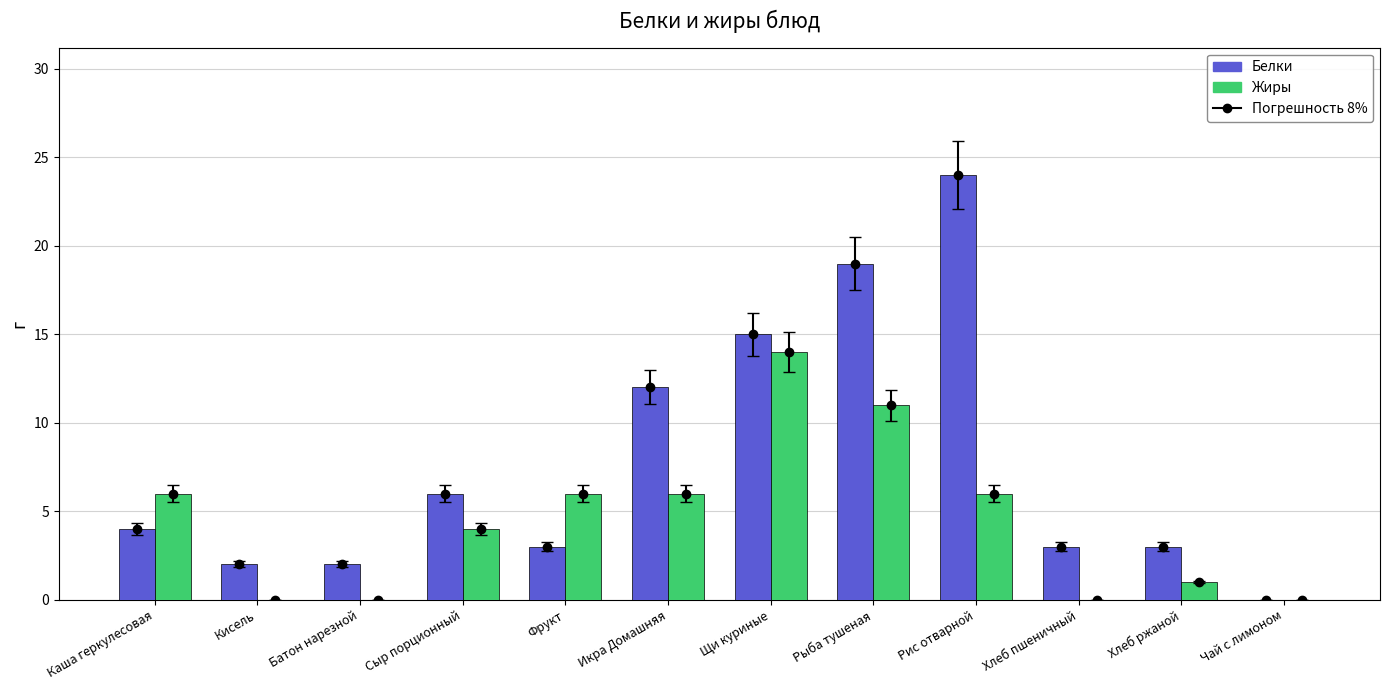

Rank the categories by Жиры value from lowest to highest.

Кисель, Батон нарезной, Хлеб пшеничный, Чай с лимоном, Хлеб ржаной, Сыр порционный, Каша геркулесовая, Фрукт, Икра Домашняя, Рис отварной, Рыба тушеная, Щи куриные